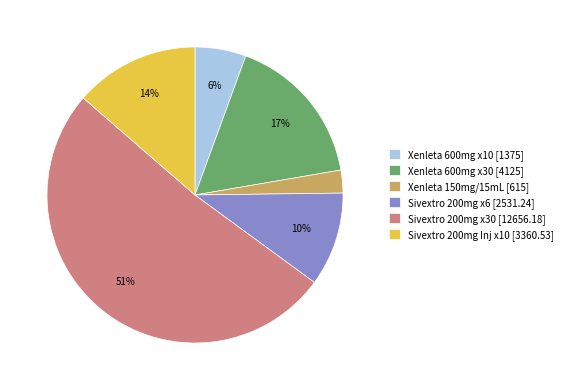

Which category has the biggest portion of the pie?

Sivextro 200mg x30 [12656.18]